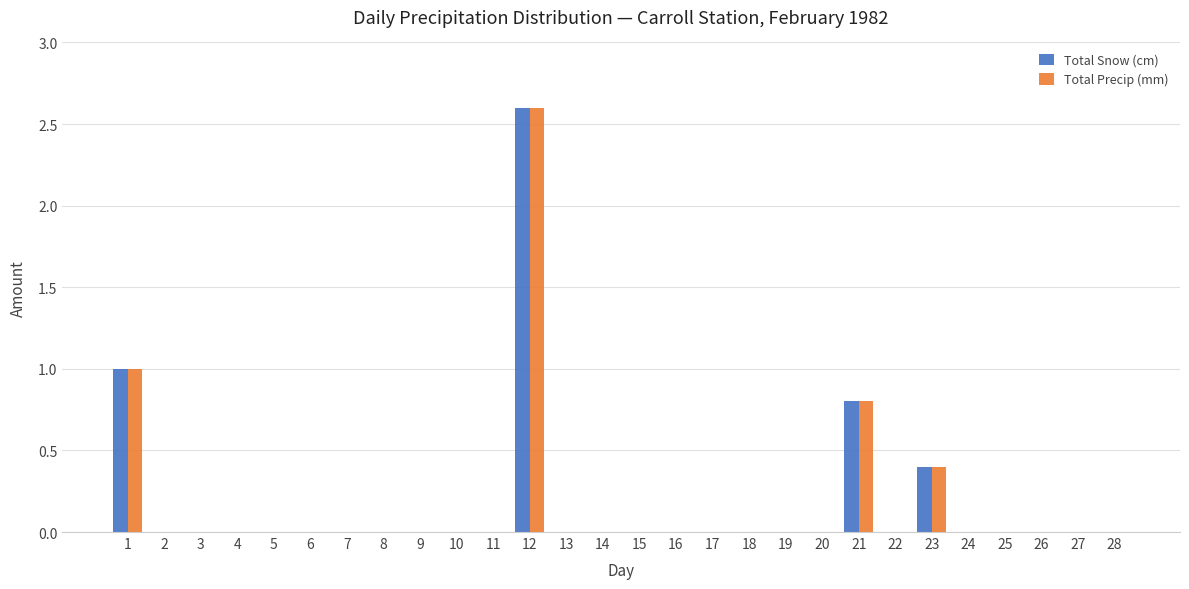

Which category has the highest value in the Total Snow (cm) series?

12